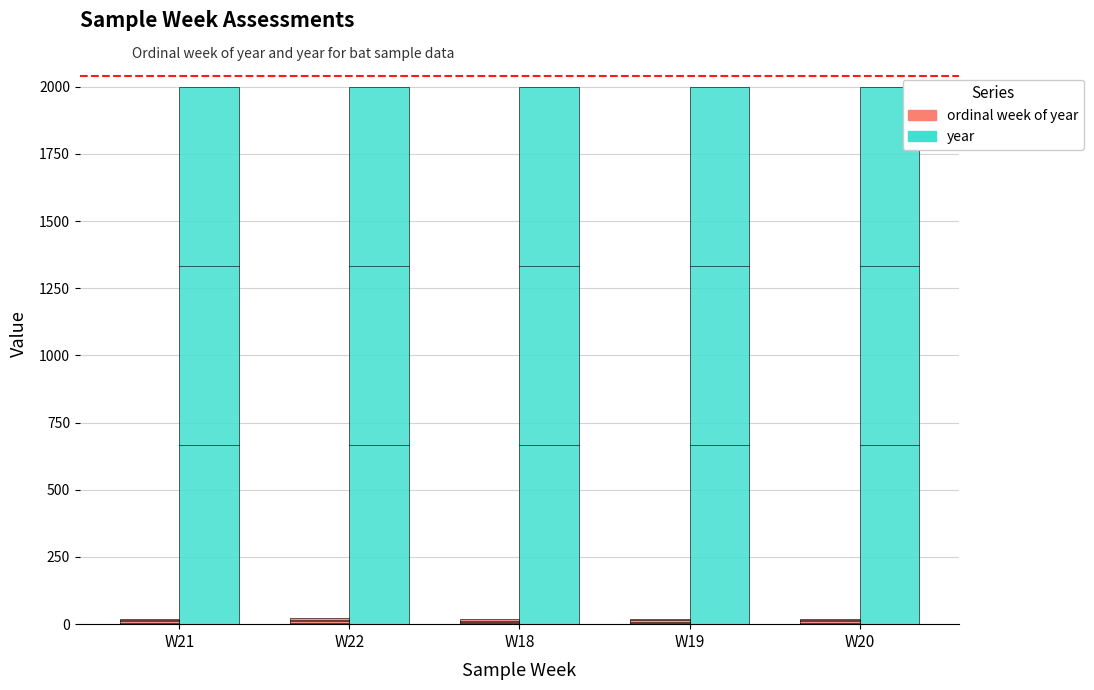

What is the label of the 3rd bar from the left?

W18